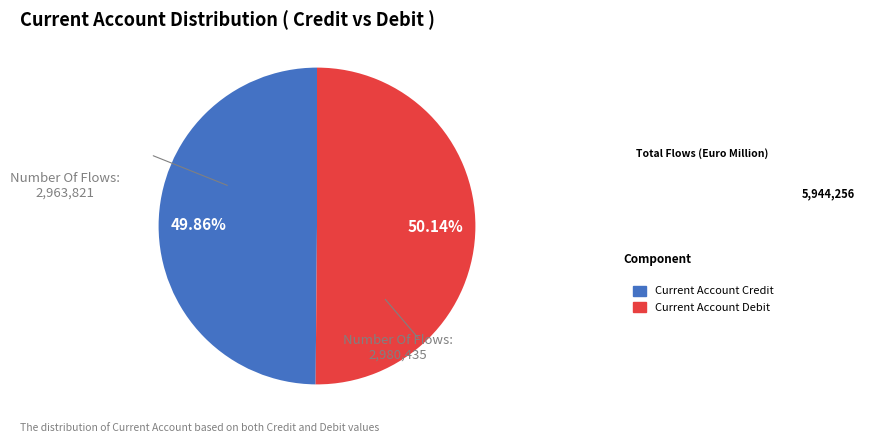

Does any single category account for the majority?

Yes